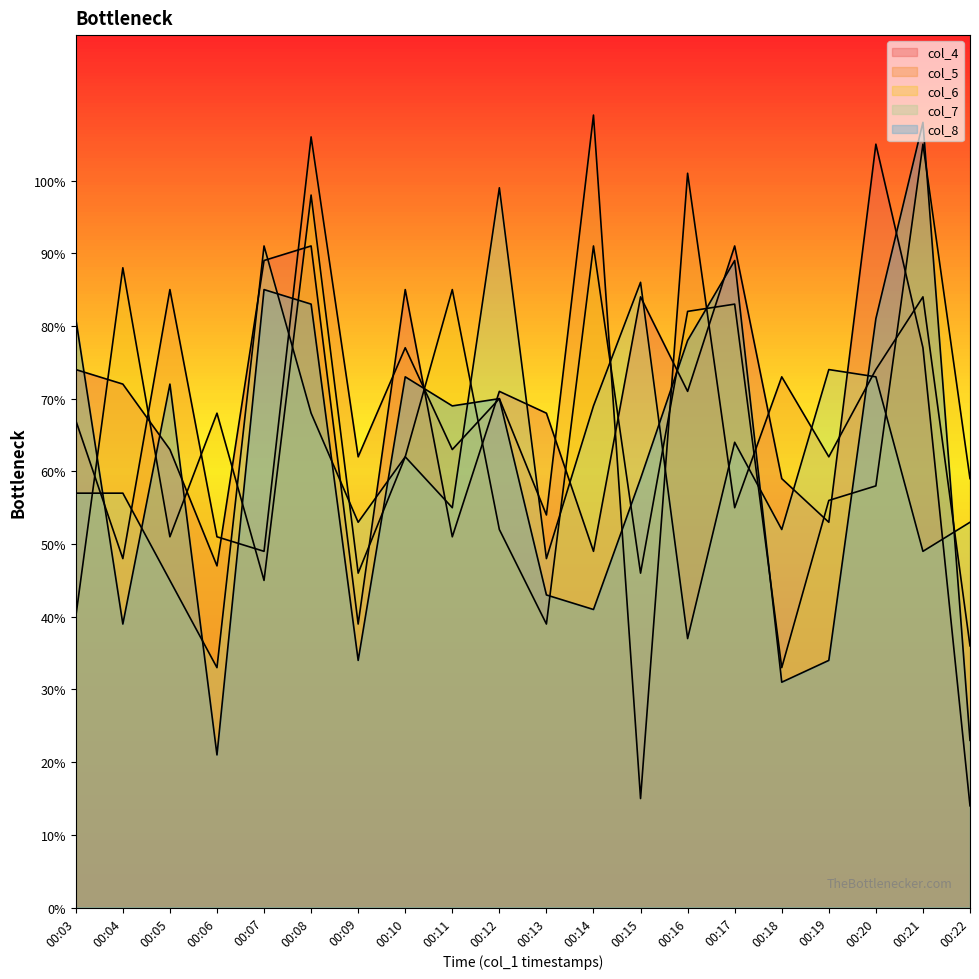

Where is the first local maximum for col_8?

00:05